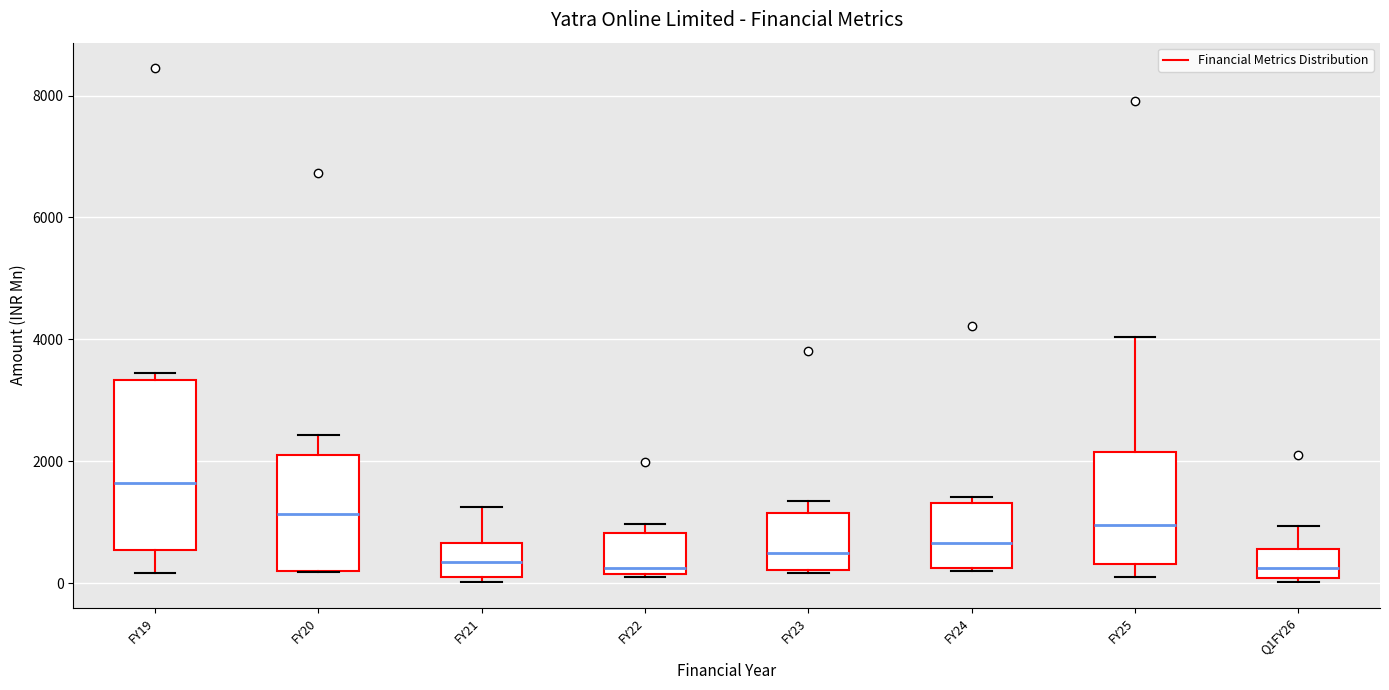

Which box has the highest median line?

FY19